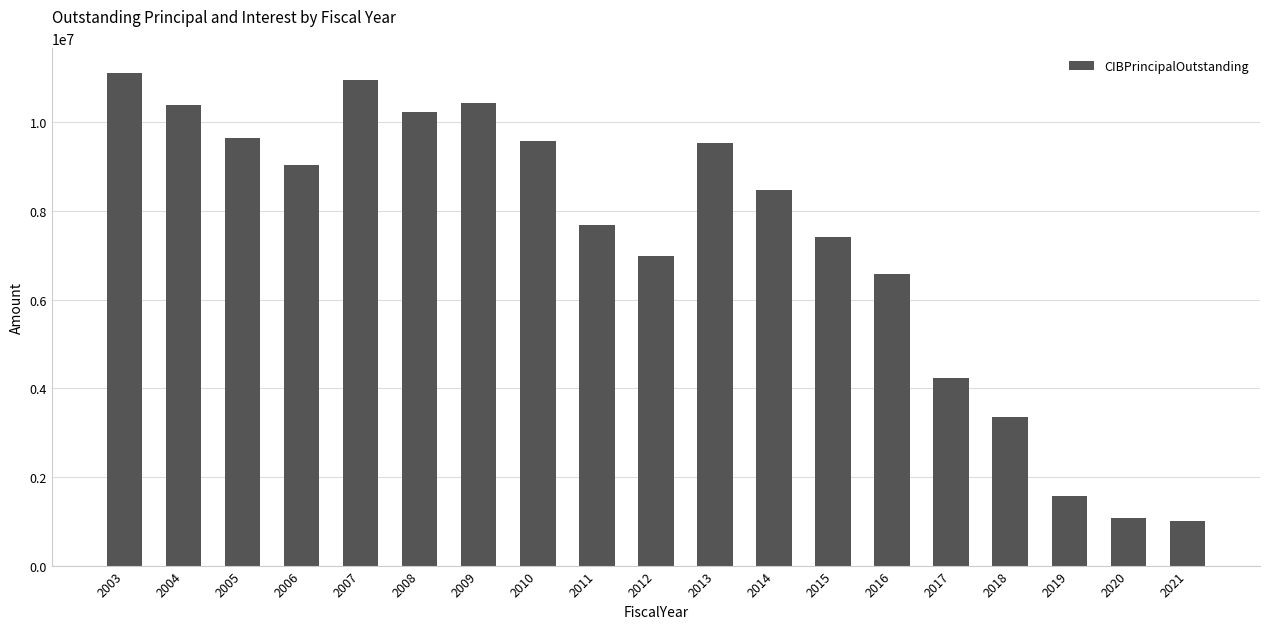

Approximately how many times larger is the value at 2012 compared to 2019?

4.4